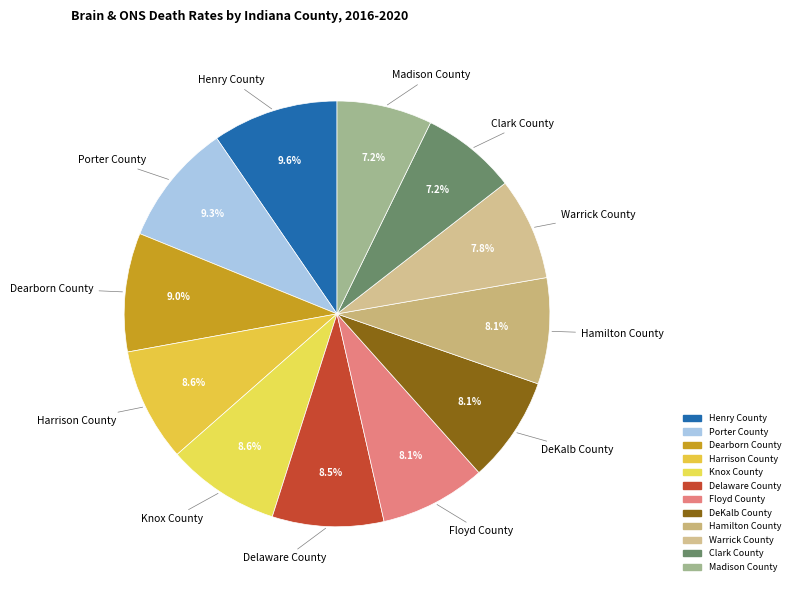

How many slices are in this pie chart?

12